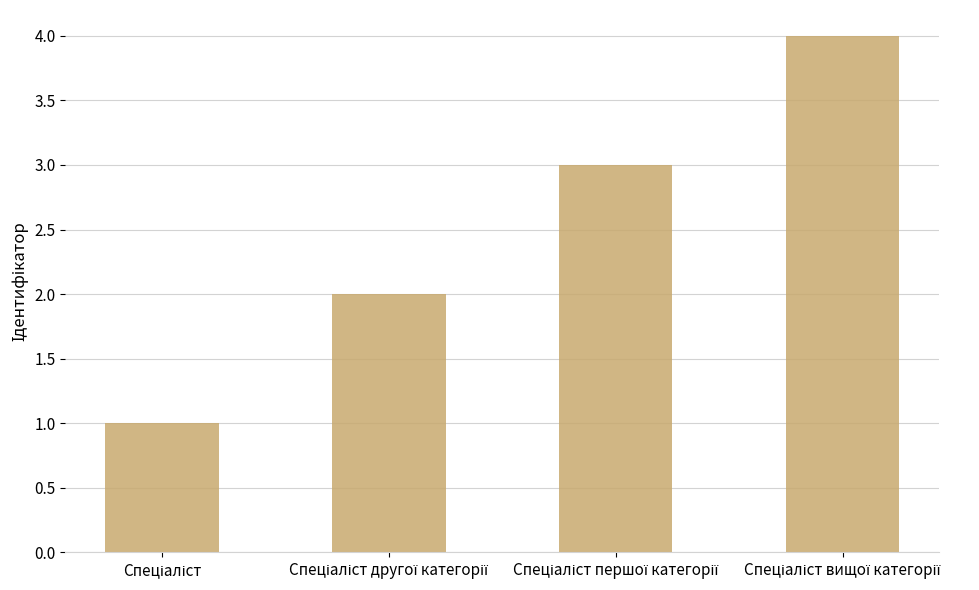

Reading left to right, extract all data points from this chart.

1	2	3	4